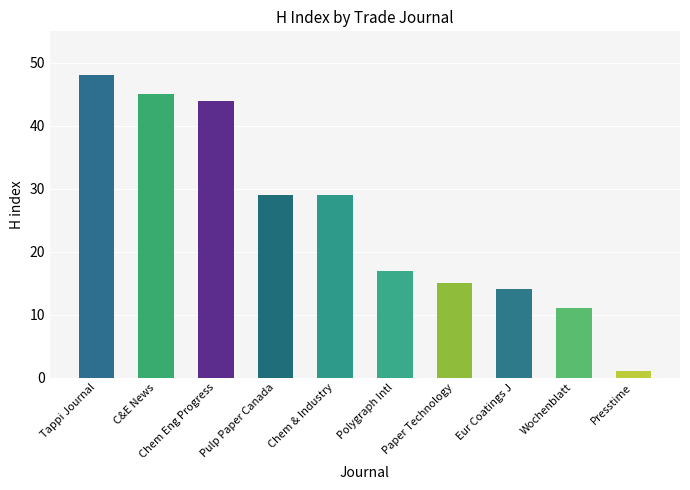

What is the sum of the values at Chem Eng Progress and Presstime?

45